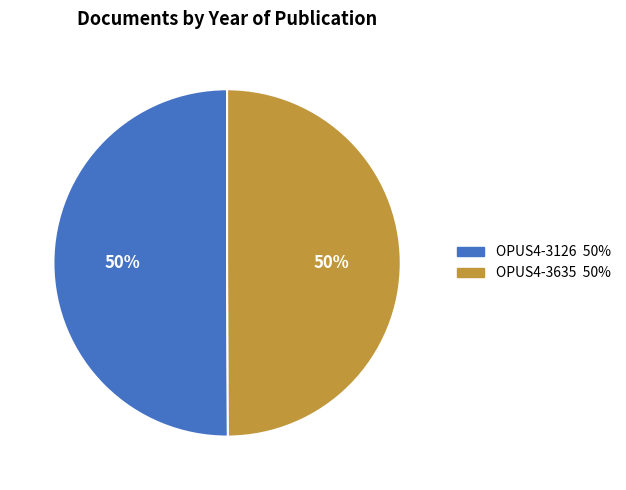

Is it true that OPUS4-3635 is 38% of the pie?

False